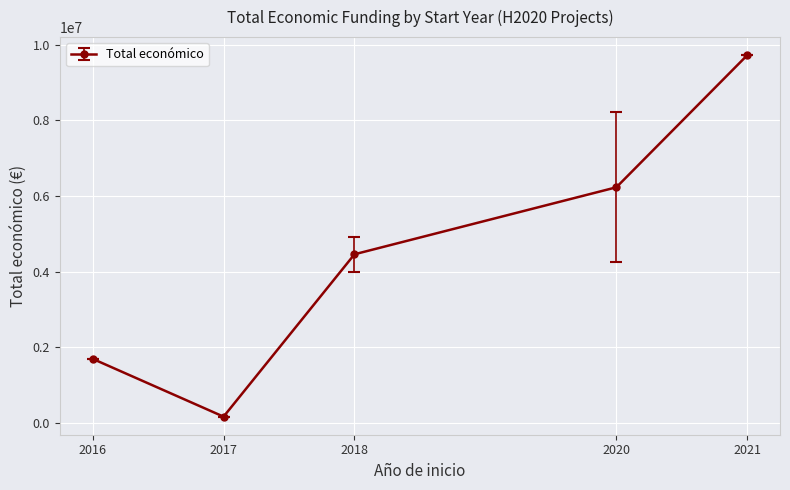

What is the difference between the values at 2021 and 2020?

3492293.4